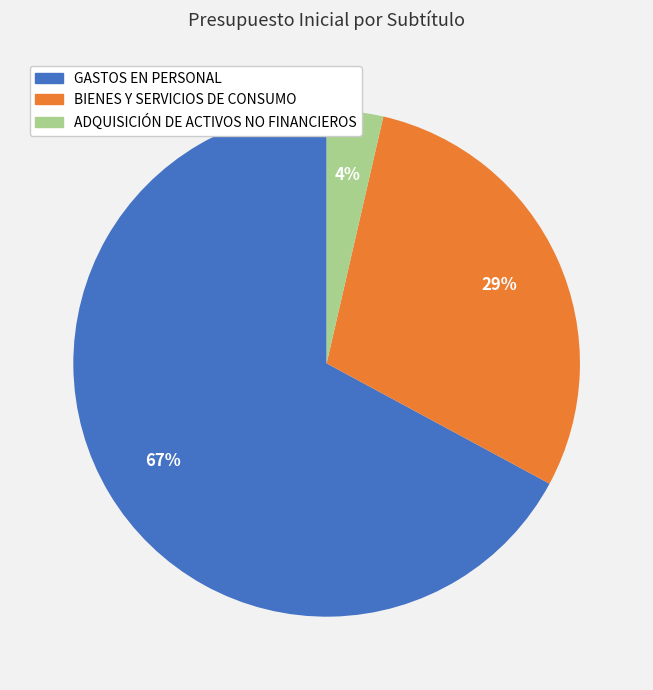

Which category has the smallest portion of the pie?

ADQUISICIÓN DE ACTIVOS NO FINANCIEROS